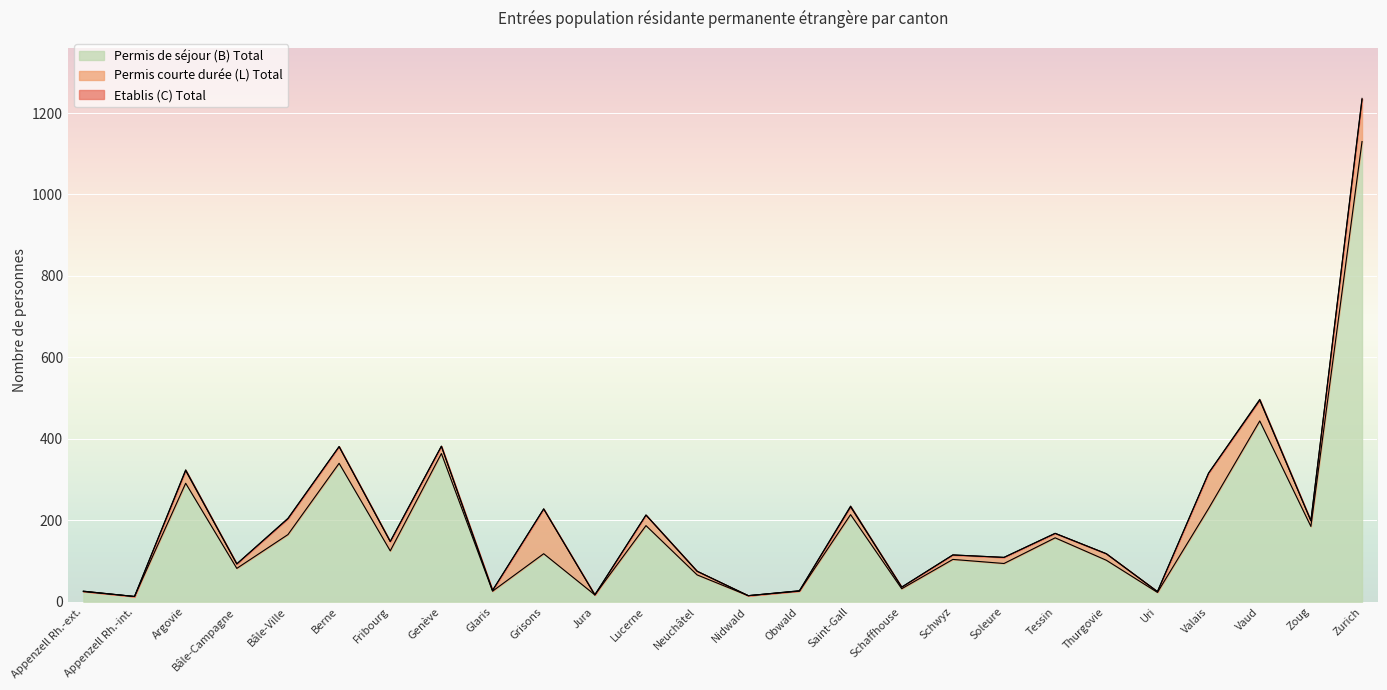

At which category is the sum across all series the highest?

Zurich